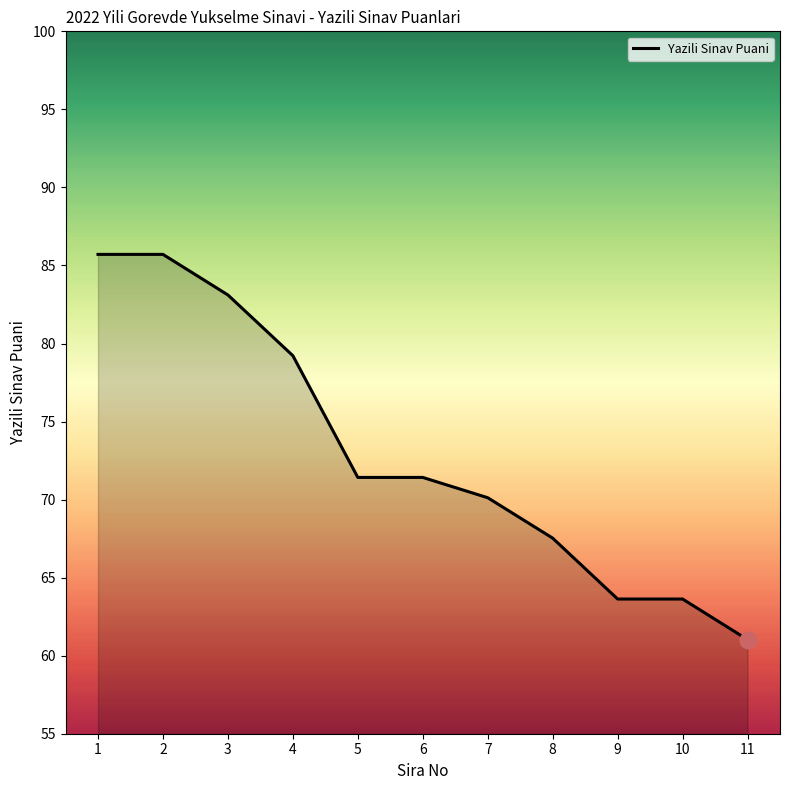

Reading right to left, what are all the values shown in this chart?

61.0	63.6	63.6	67.5	70.1	71.4	71.4	79.2	83.1	85.7	85.7